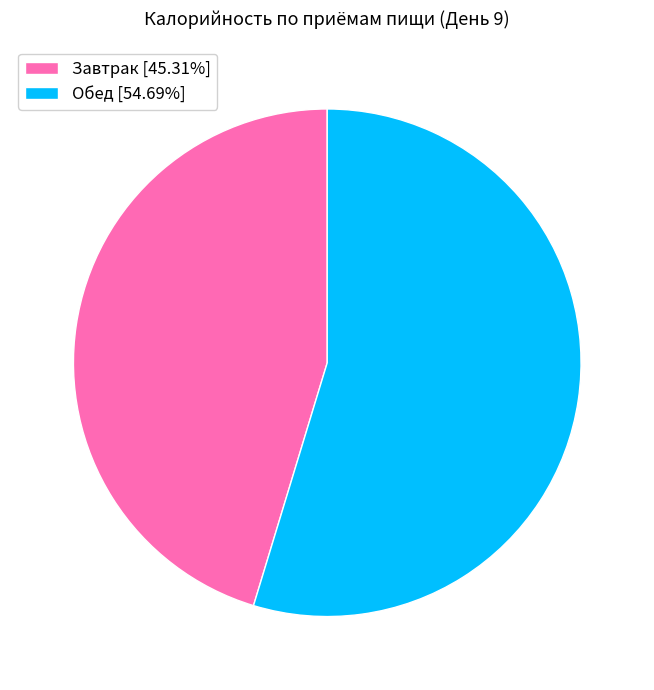

Approximately how many times larger is the value at Обед [54.69%] compared to Завтрак [45.31%]?

1.2